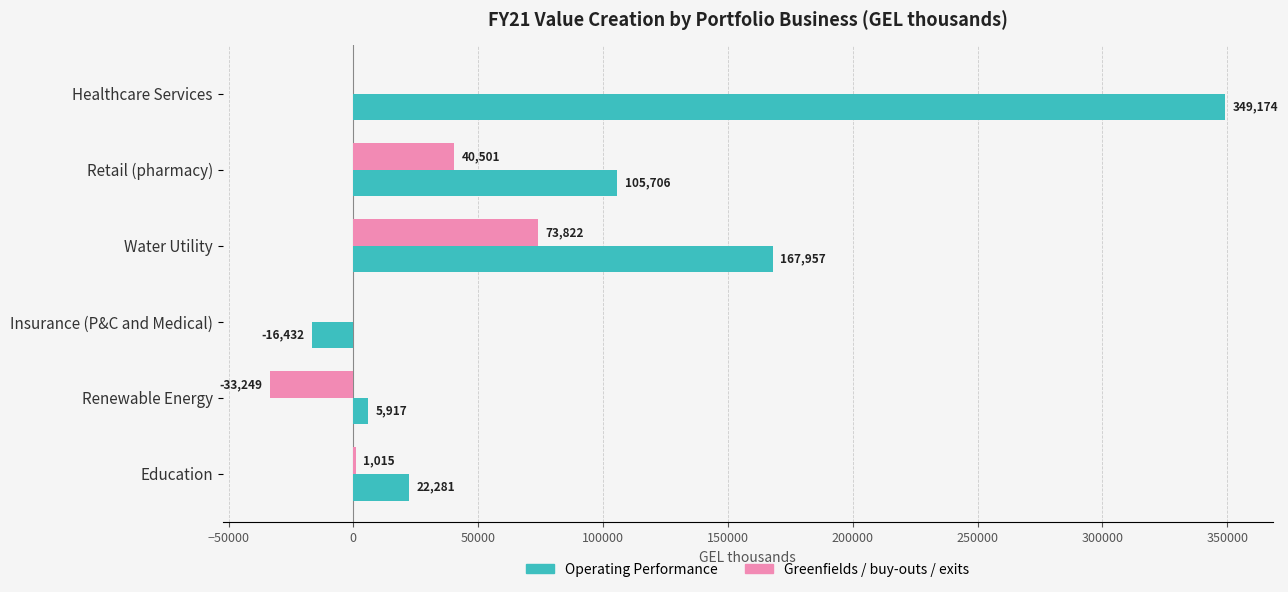

How many distinct data groups are displayed?

2